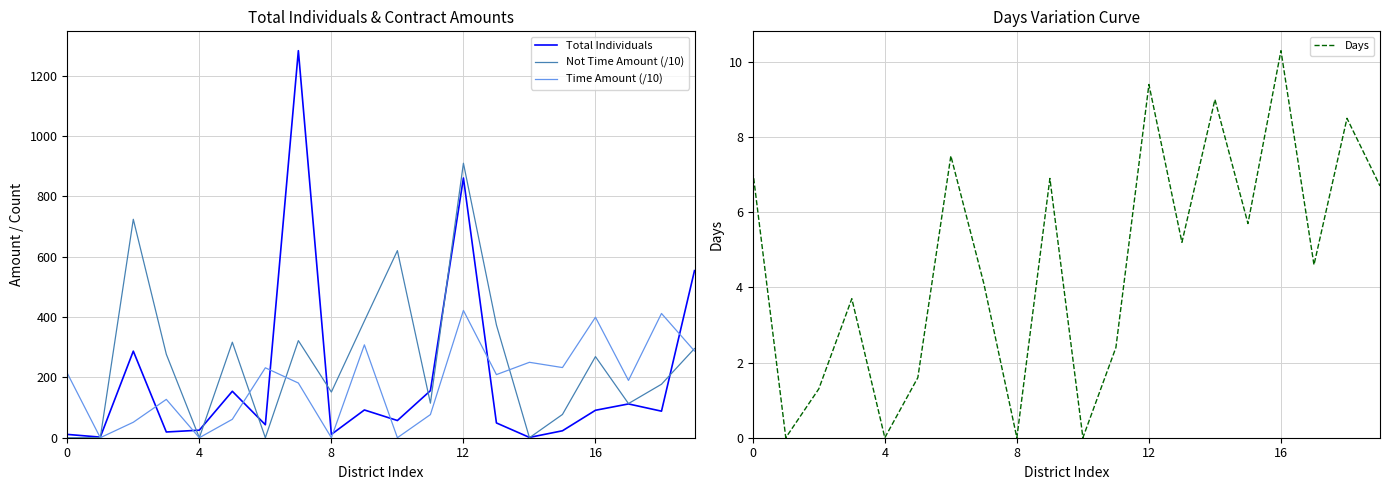

Which series has the largest total across all categories?

Not Time Amount (/10)